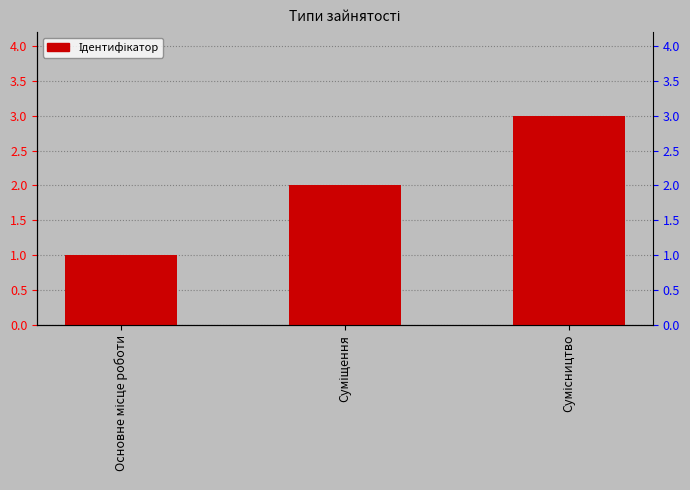

Rank the categories by value from highest to lowest.

Сумісництво, Суміщення, Основне місце роботи